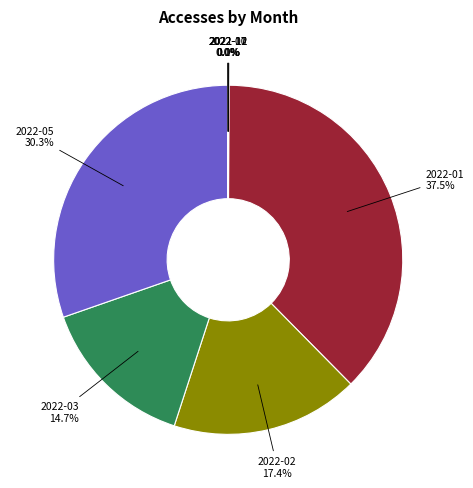

Does any single category account for the majority?

No